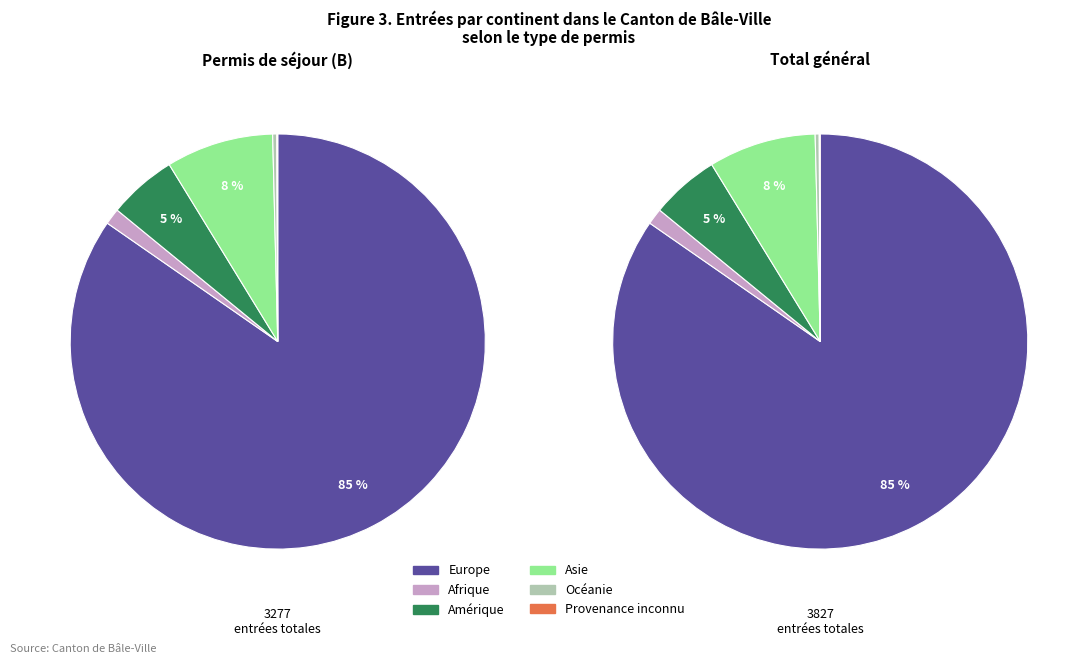

What percentage do Océanie and Asie together represent?

8.7%